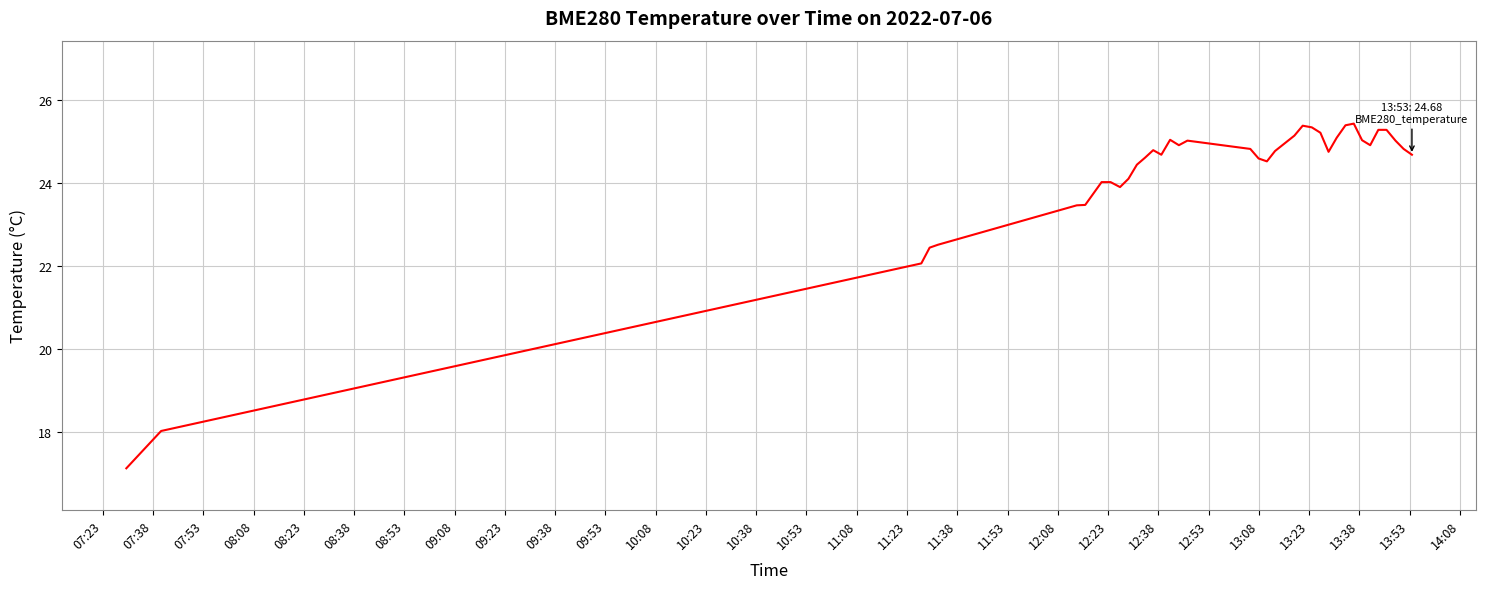

What is the difference between the second highest and minimum values?

8.3